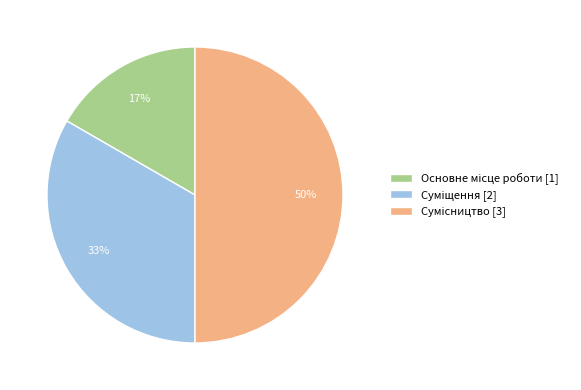

How many slices are in this pie chart?

3